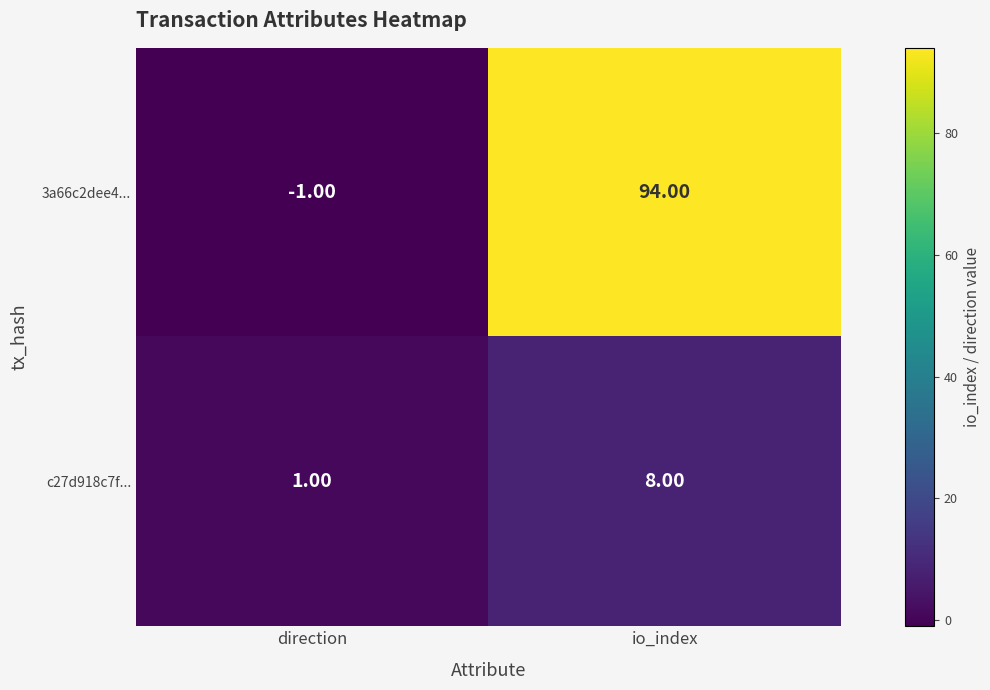

How many categories are shown in the chart?

2